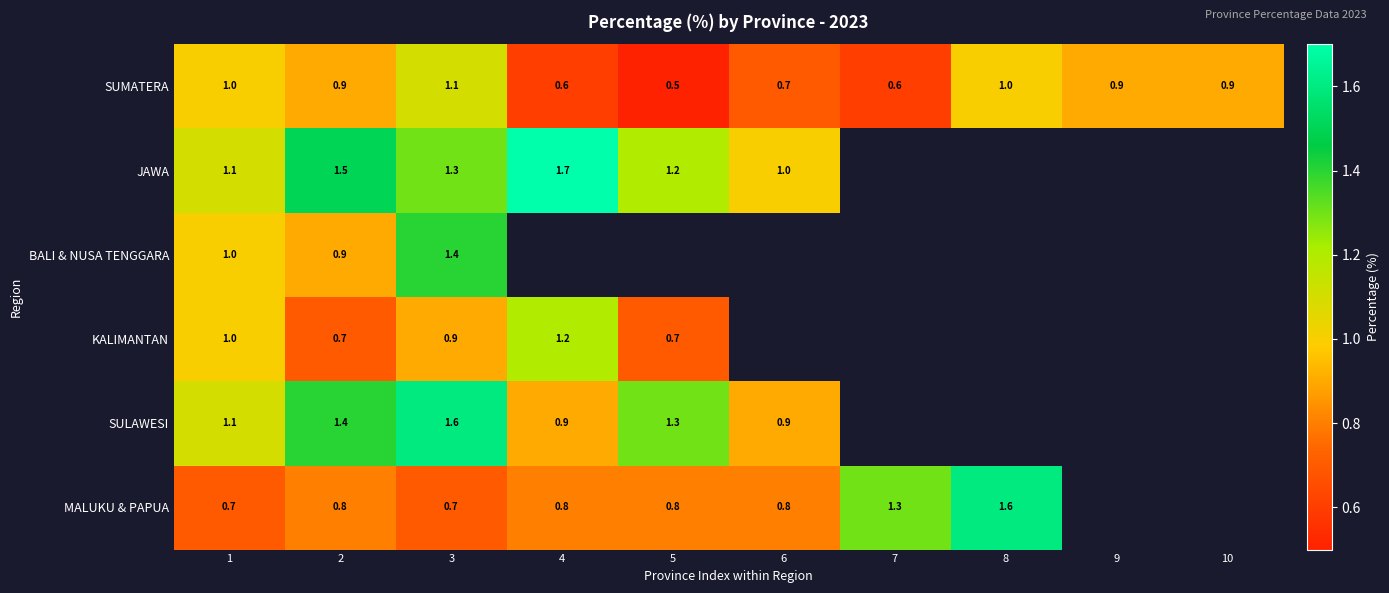

Is the value of JAWA at 5 greater than the value of SUMATERA at 8?

Yes